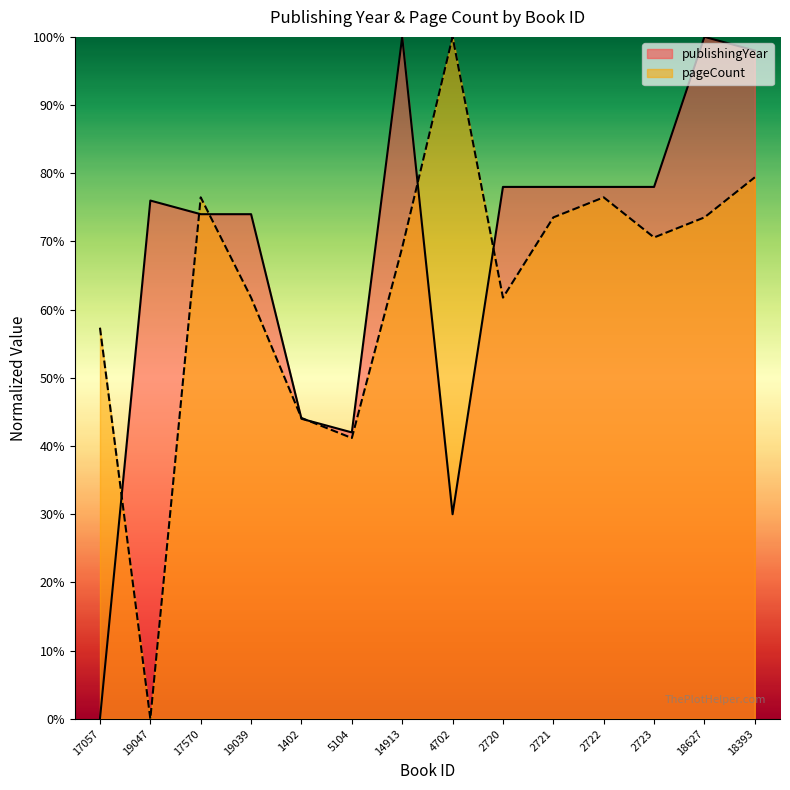

How many values in the pageCount series exceed 70?

7